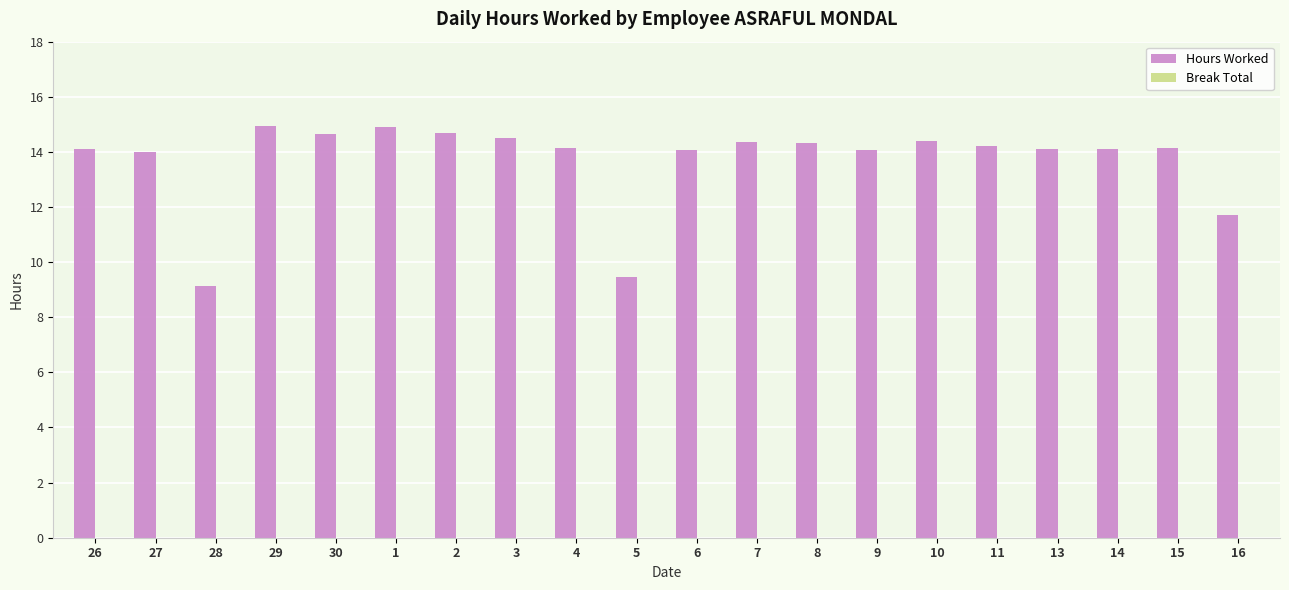

What is the ratio of the value at 7 to the value at 2?

1.0